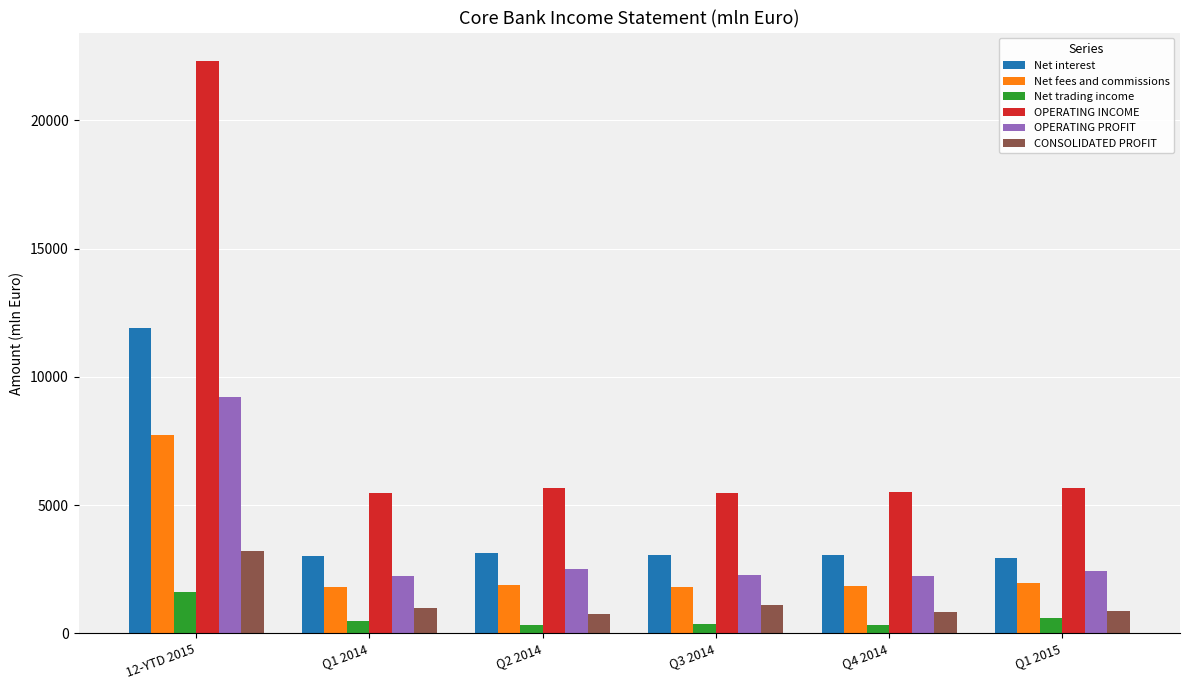

Which category has the highest value across all series?

12-YTD 2015